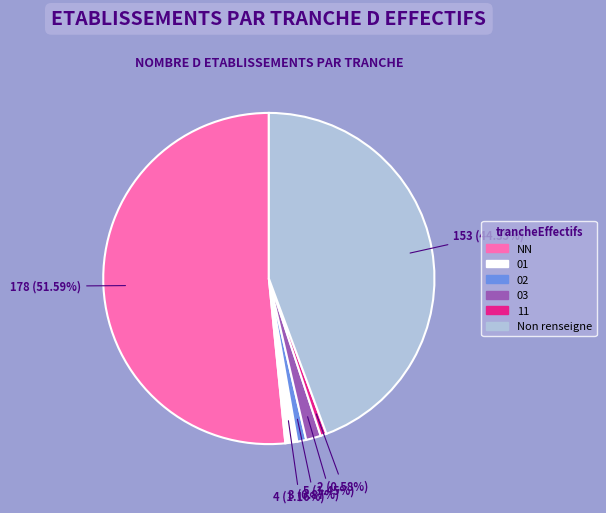

Does any single category account for the majority?

Yes